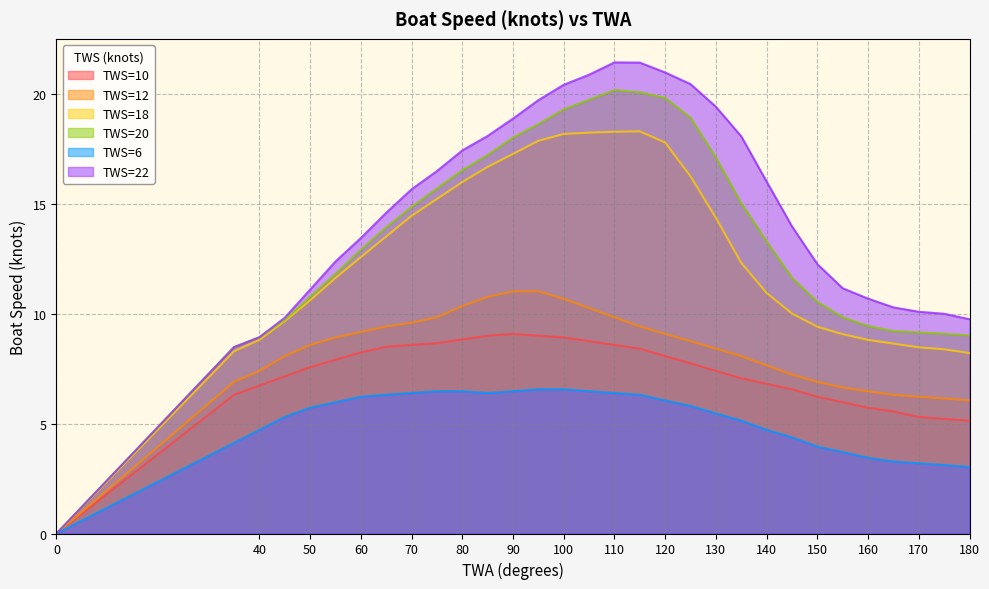

True or false: TWS=12 and TWS=22 intersect in this chart.

False